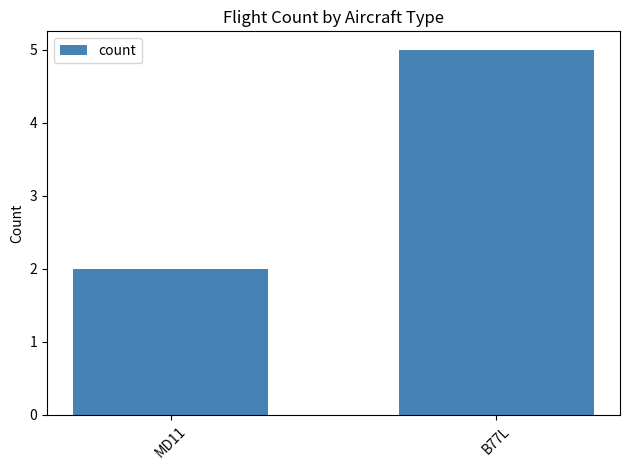

Approximately how many times larger is the value at B77L compared to MD11?

2.5